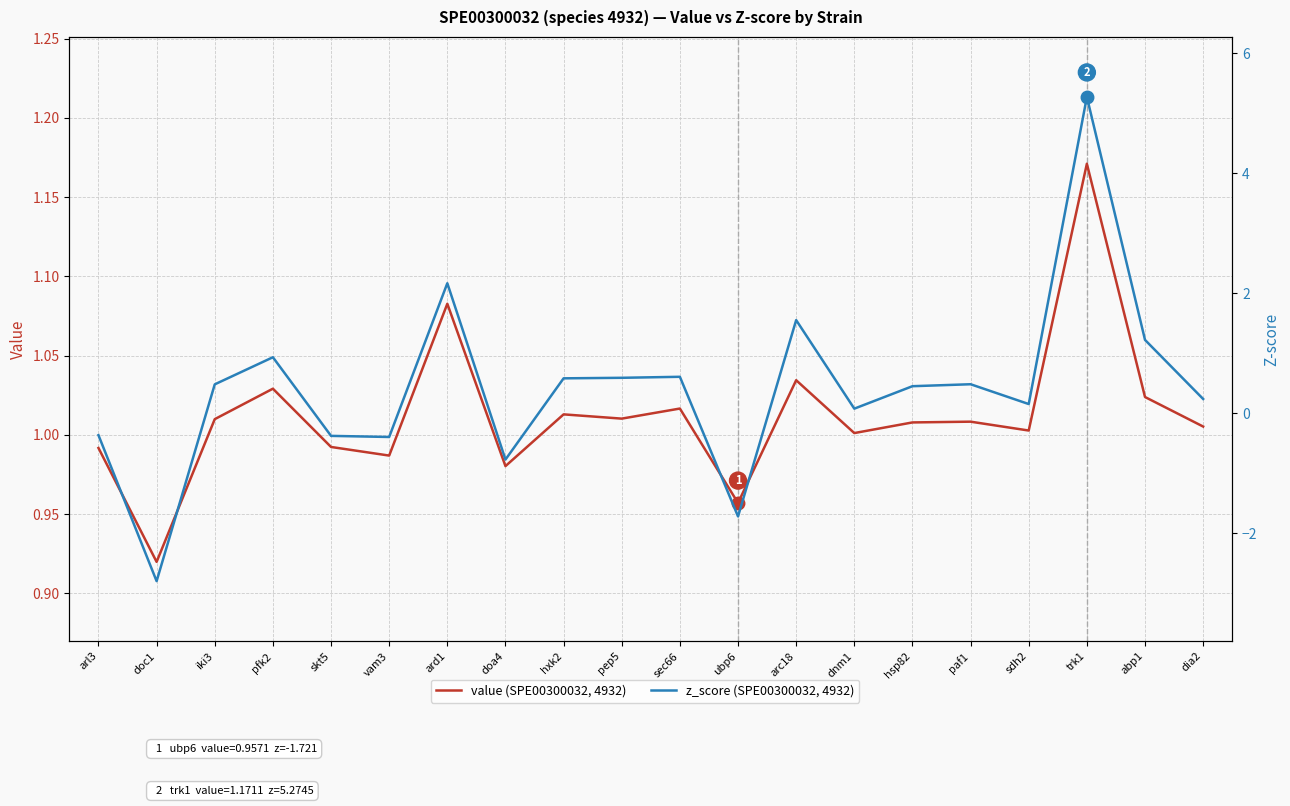

Which series changed the most between arl3 and arc18?

z_score (SPE00300032, 4932)